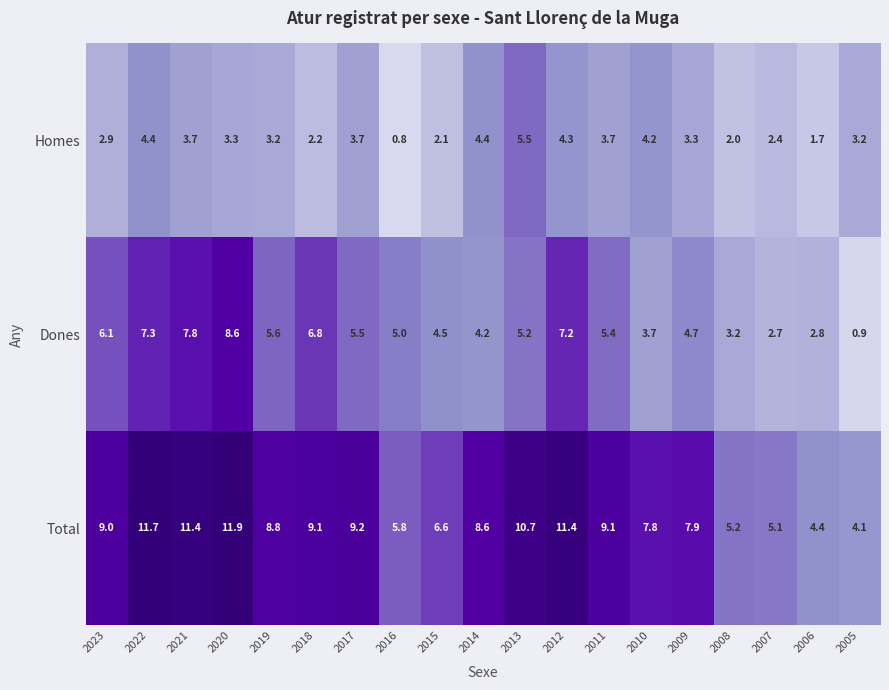

List the series in order of their peak value, lowest first.

Homes, Dones, Total